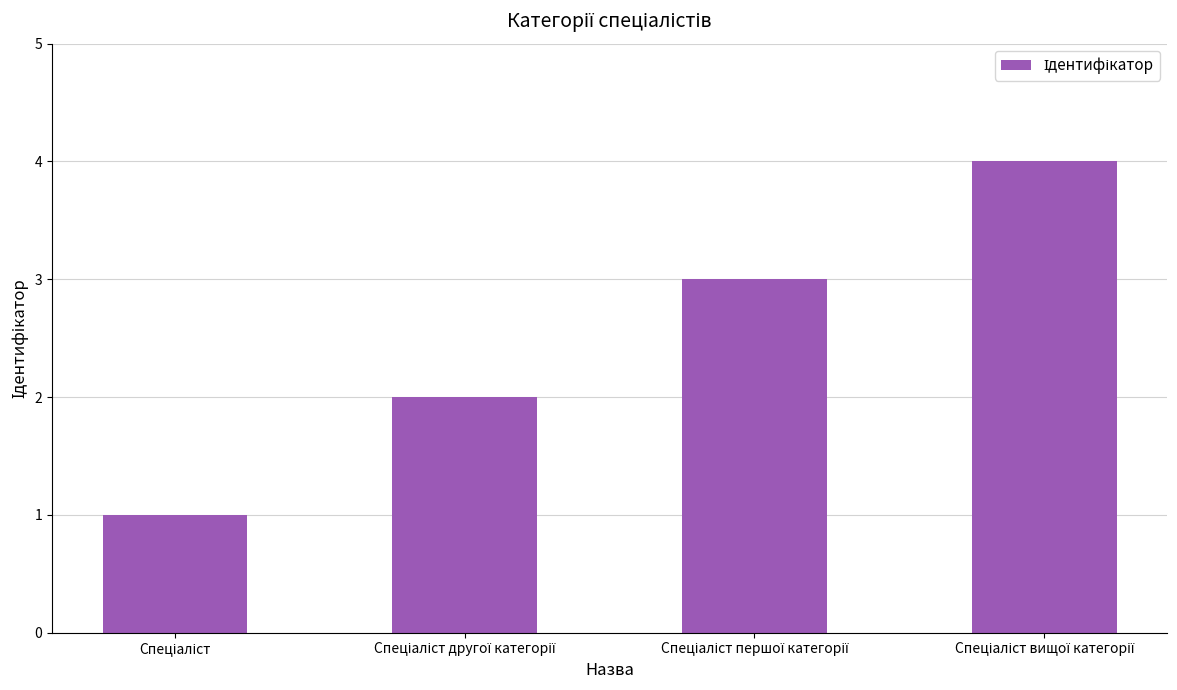

What is the greatest value displayed?

4